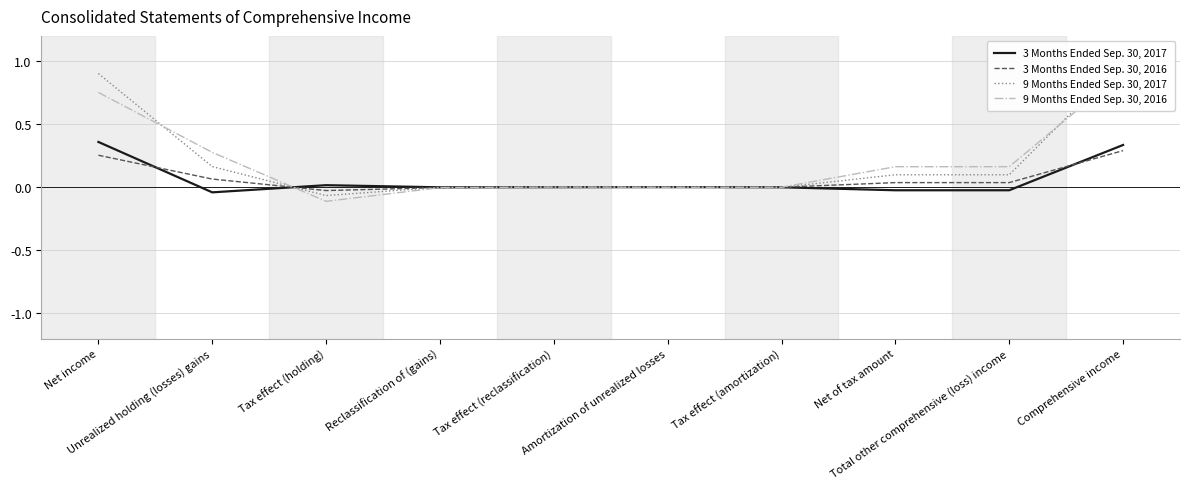

How many times do 3 Months Ended Sep. 30, 2017 and 9 Months Ended Sep. 30, 2017 cross each other?

3